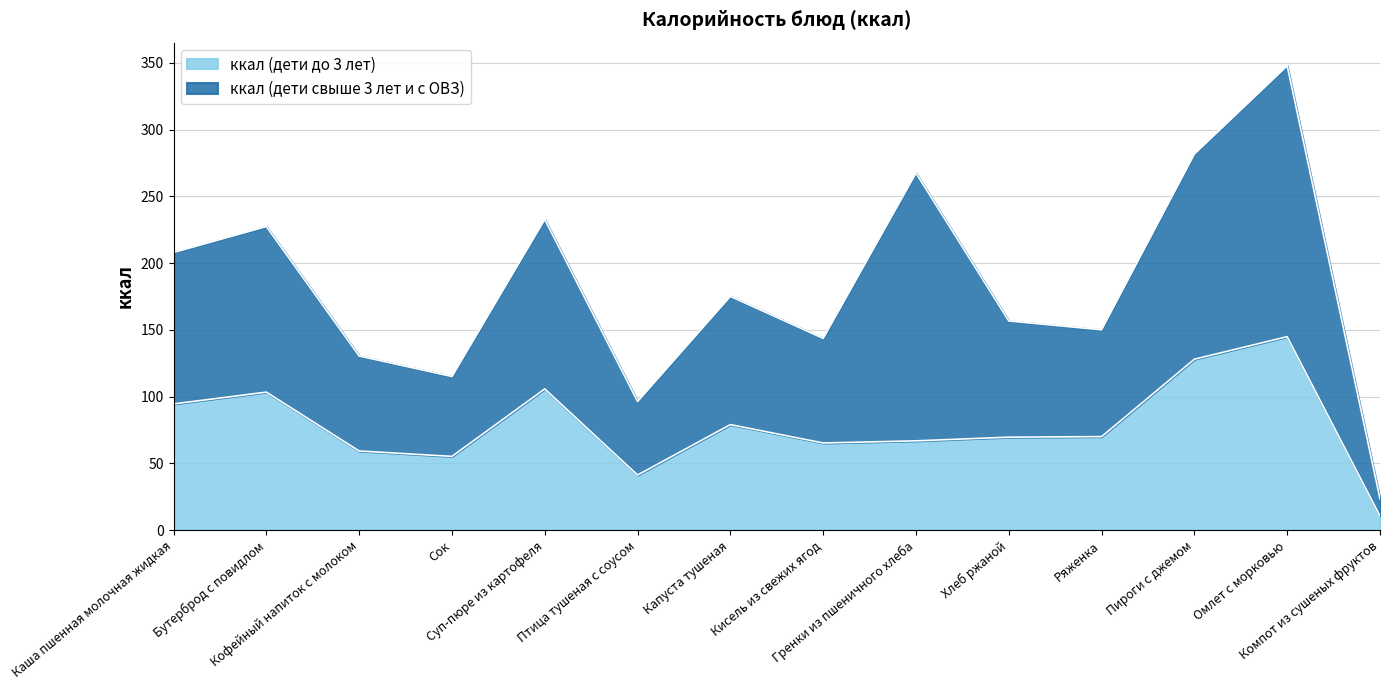

What is the change in value from Хлеб ржаной to Компот из сушеных фруктов?

-59.0